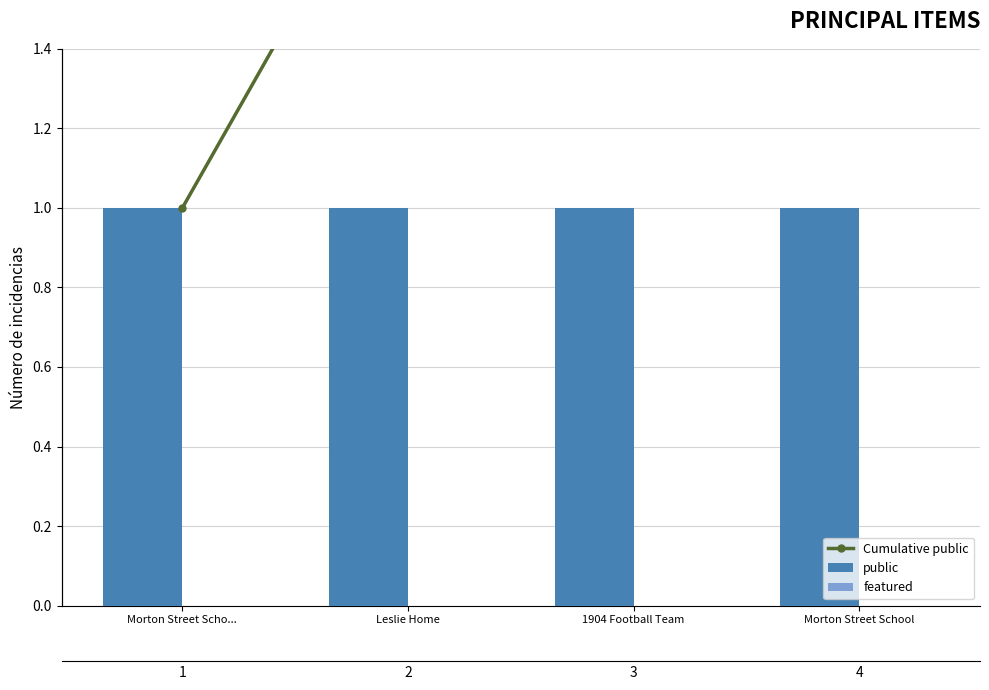

How many bars are there in total?

12